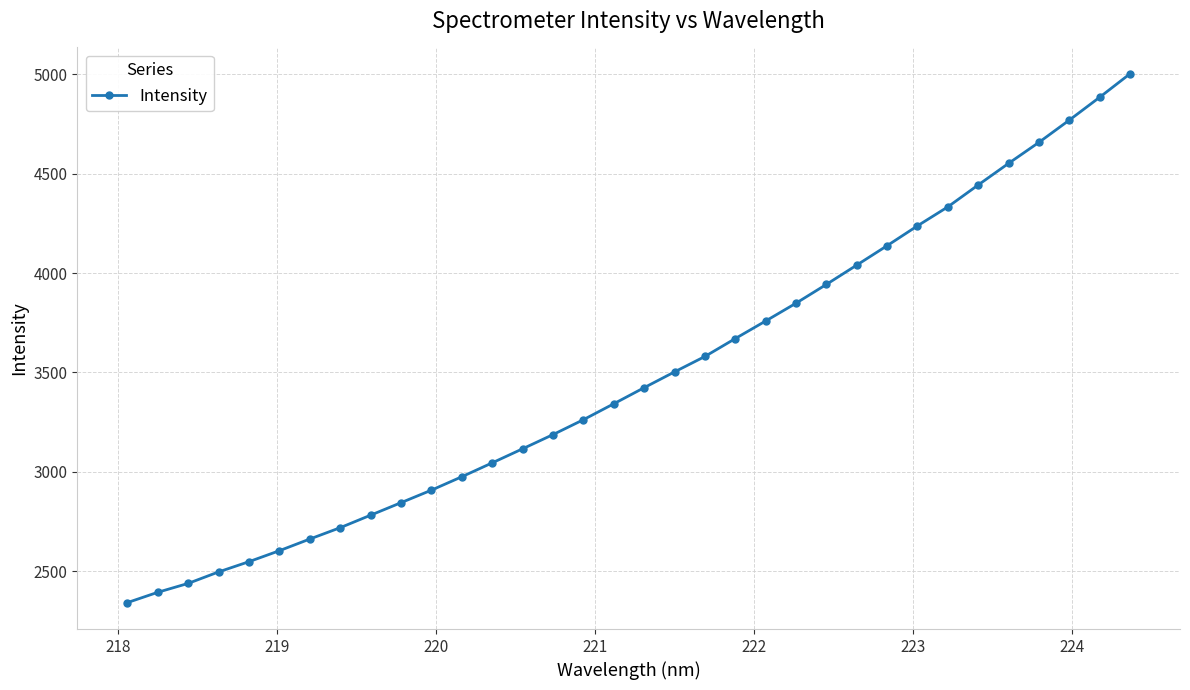

What is the smallest value displayed?

2341.7